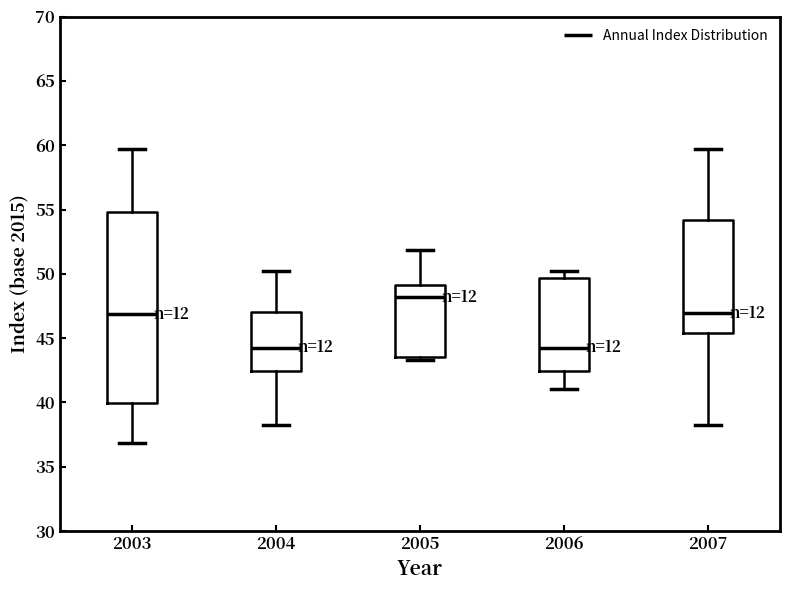

Reading left to right, read every box against the y-axis: the position of its median line, the range the box covers, and the ends of its whiskers. The values are not printed on the chart, so give them approximately, as read against the axis.

2003: median 47.0, box 40.0 to 55.0, whiskers 37.0 to 59.5
2004: median 44.5, box 42.5 to 47.0, whiskers 38.5 to 50.5
2005: median 48.0, box 43.5 to 49.0, whiskers 43.5 (just below the box's lower edge) to 52.0
2006: median 44.5, box 42.5 to 49.5, whiskers 41.0 to 50.5
2007: median 47.0, box 45.5 to 54.0, whiskers 38.5 to 59.5